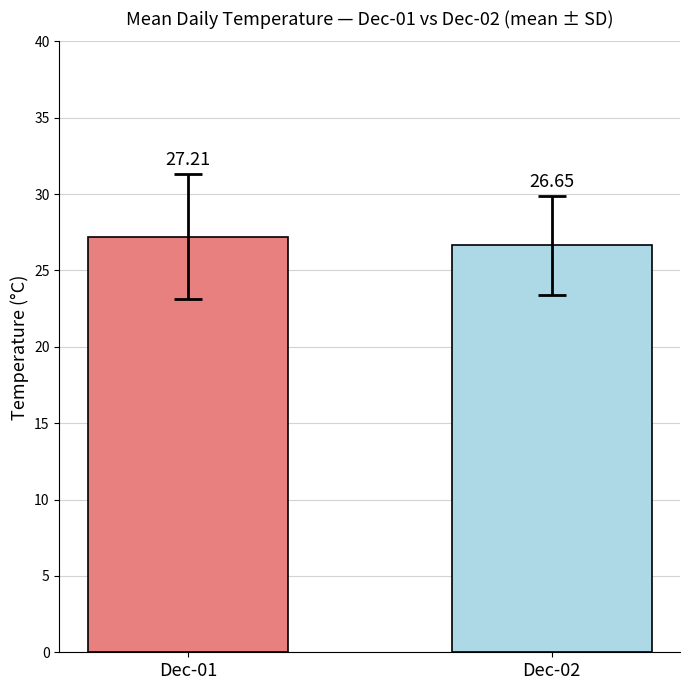

What is the difference between the values at Dec-02 and Dec-01?

0.6